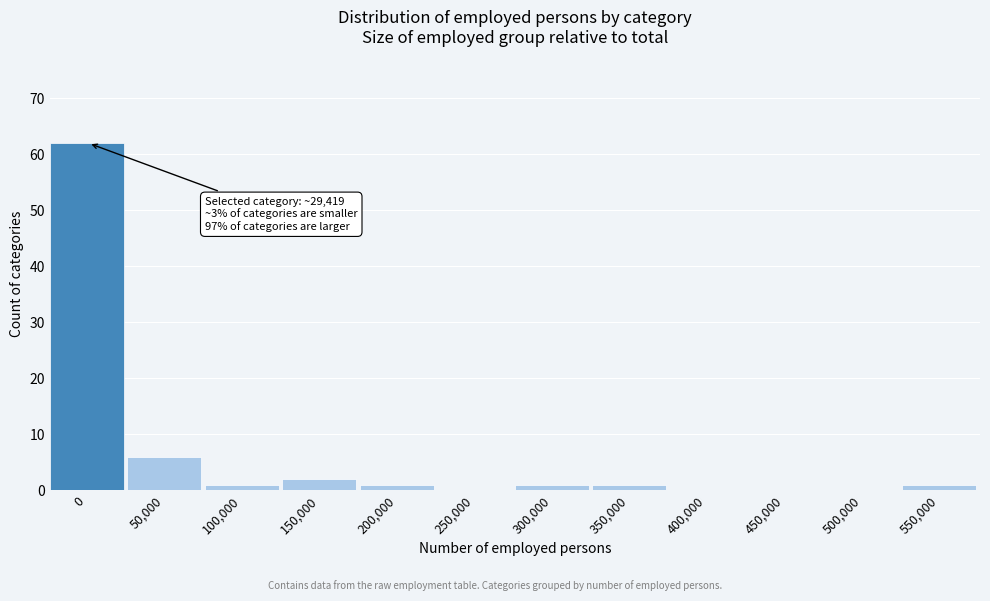

Reading right to left, list all the values displayed in this chart.

550,000=1	500,000=0	450,000=0	400,000=0	350,000=1	300,000=1	250,000=0	200,000=1	150,000=2	100,000=1	50,000=6	0=62